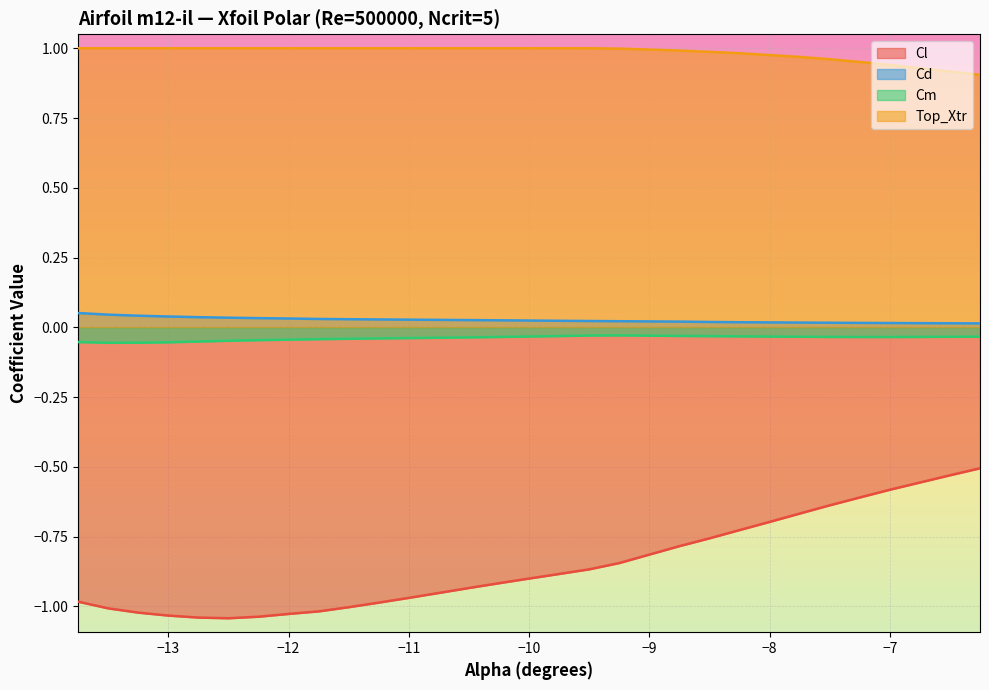

Which series has the largest total across all categories?

Top_Xtr